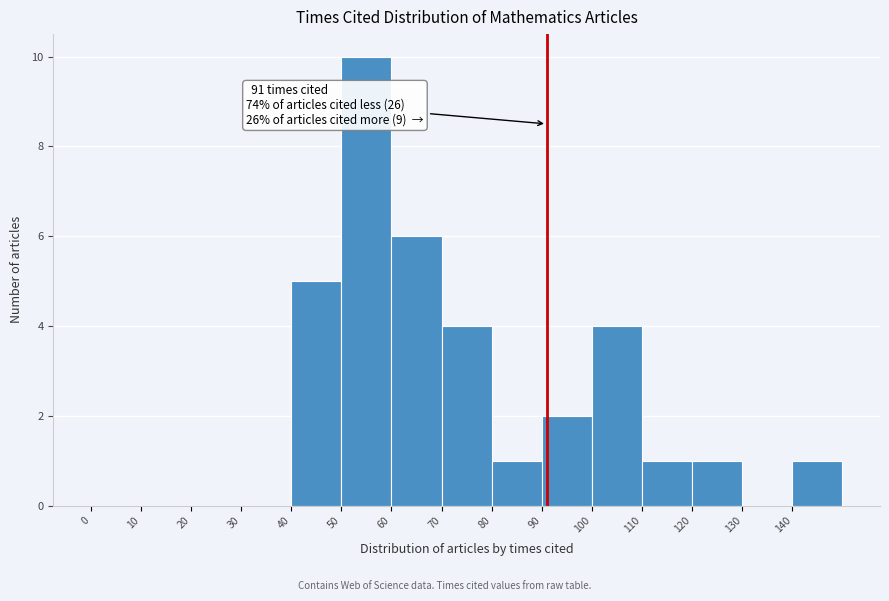

Over which range of the x-axis is the bar tallest?

50 to 60